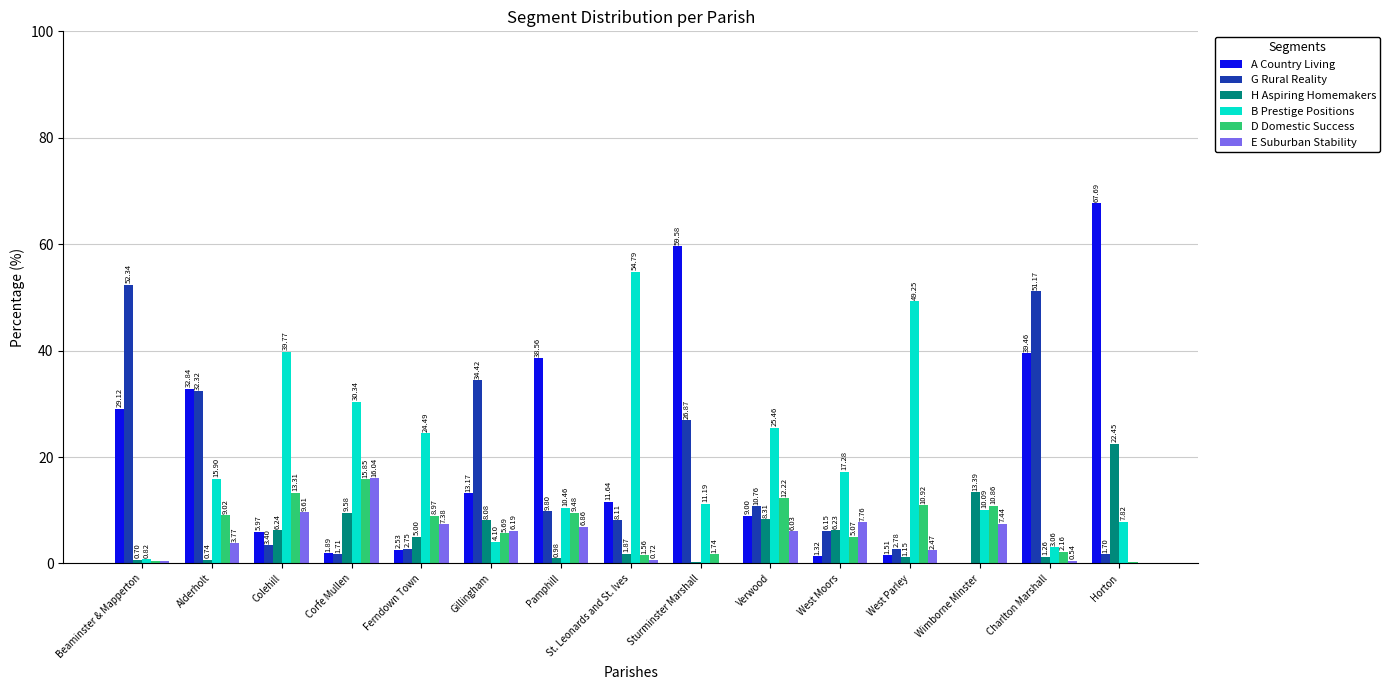

Which series has the widest spread of values?

A Country Living